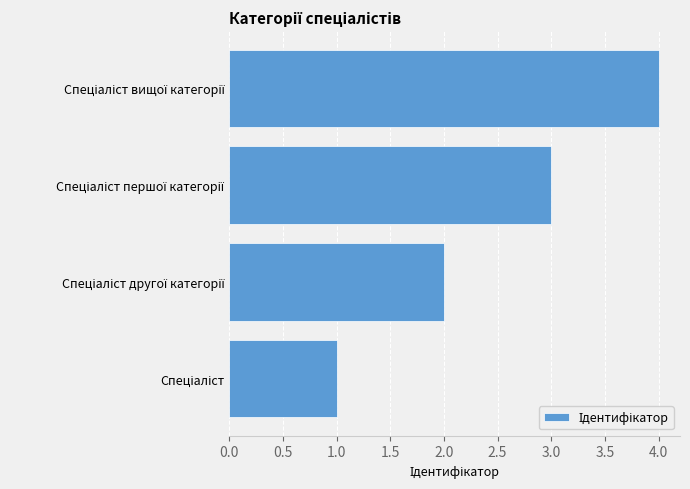

What is the maximum value shown in the chart?

4